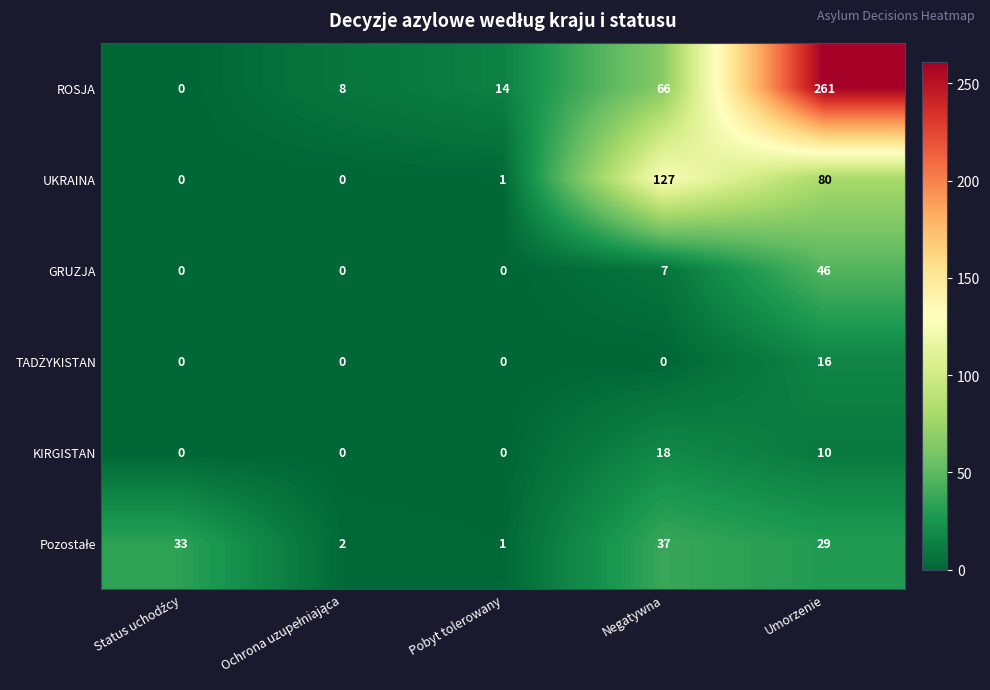

Which series has the largest range (max minus min)?

ROSJA